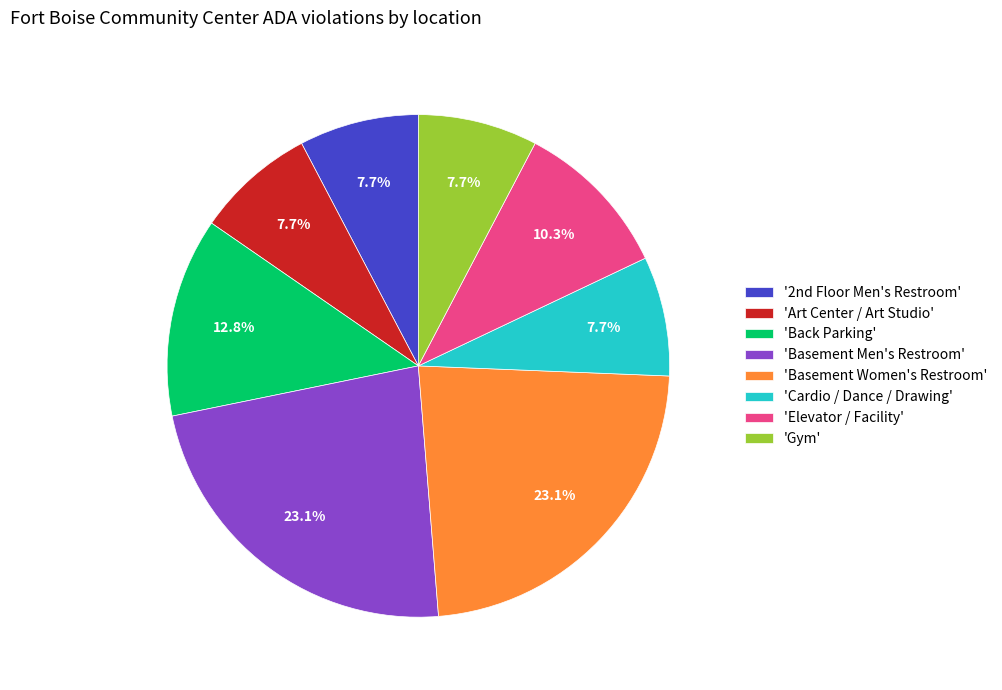

Does 'Gym' represent more than half of the total?

No